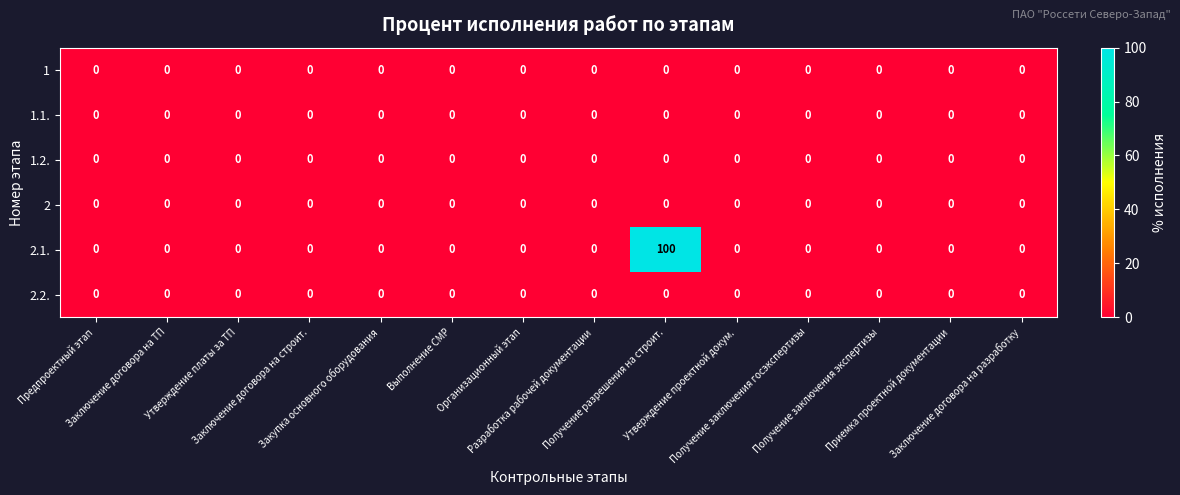

Which series has the widest spread of values?

2.1.